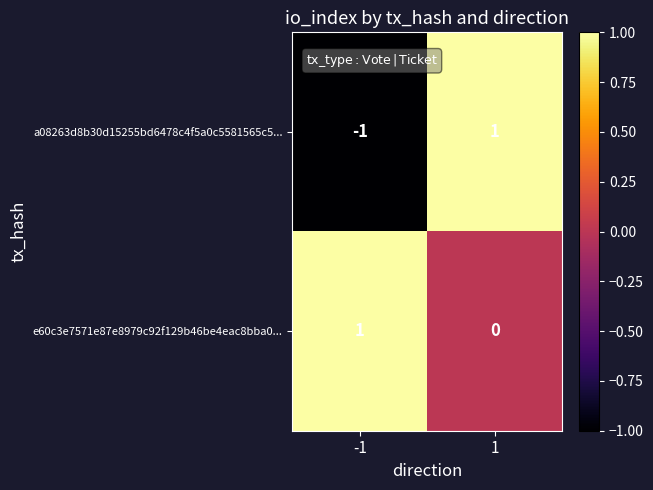

Which series has the widest spread of values?

a08263d8b30d15255bd6478c4f5a0c5581565c5...